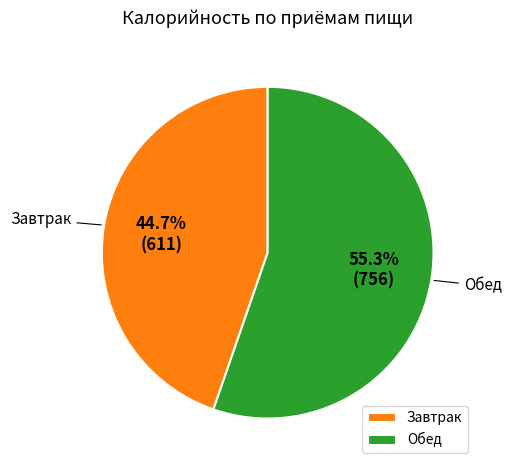

Approximately how many times larger is the value at Обед compared to Завтрак?

1.2